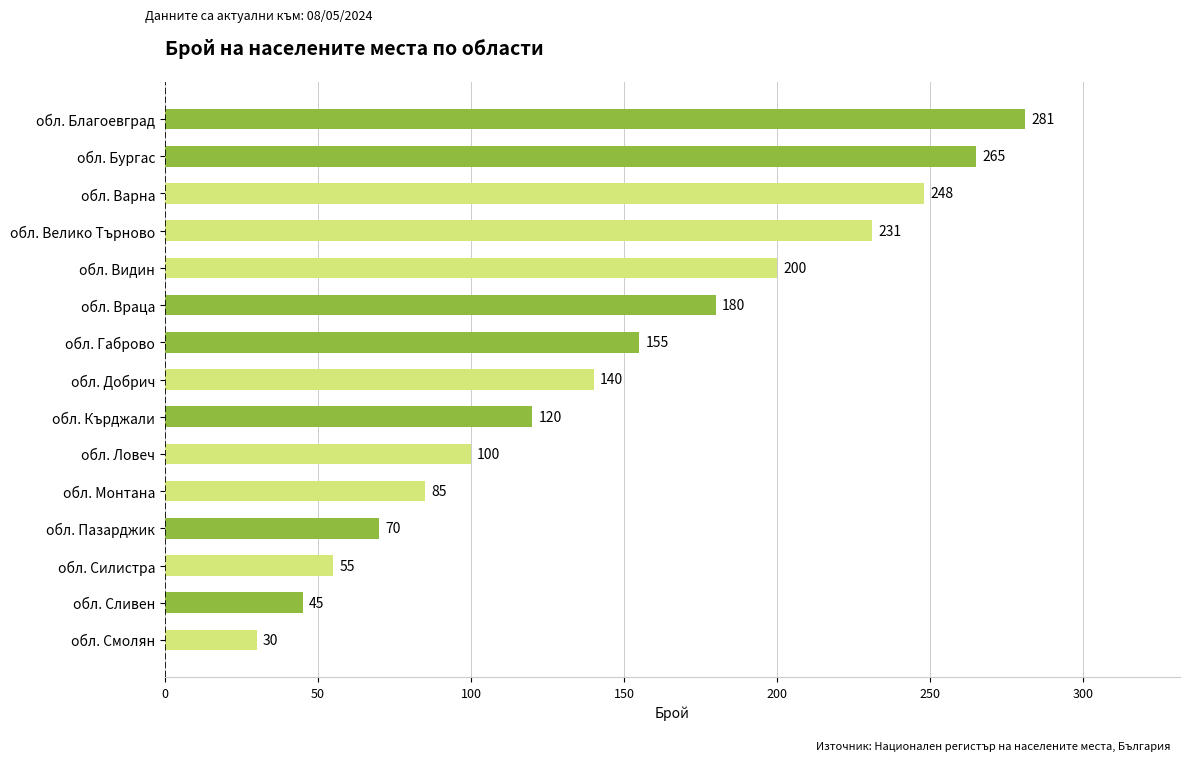

What is the difference between the maximum and minimum values?

251